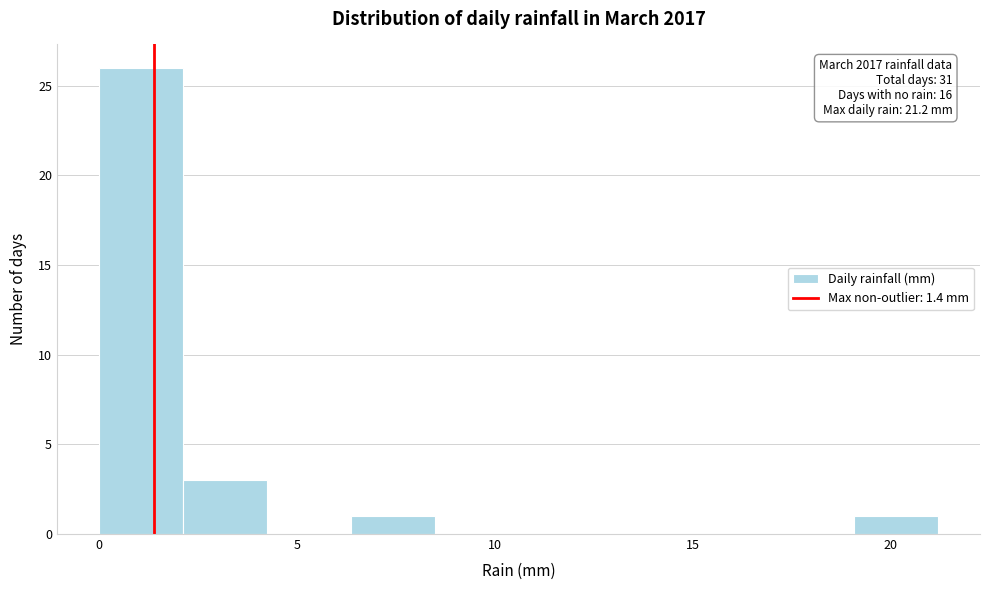

Over which range of the x-axis is the bar tallest?

0.0 to 2.0